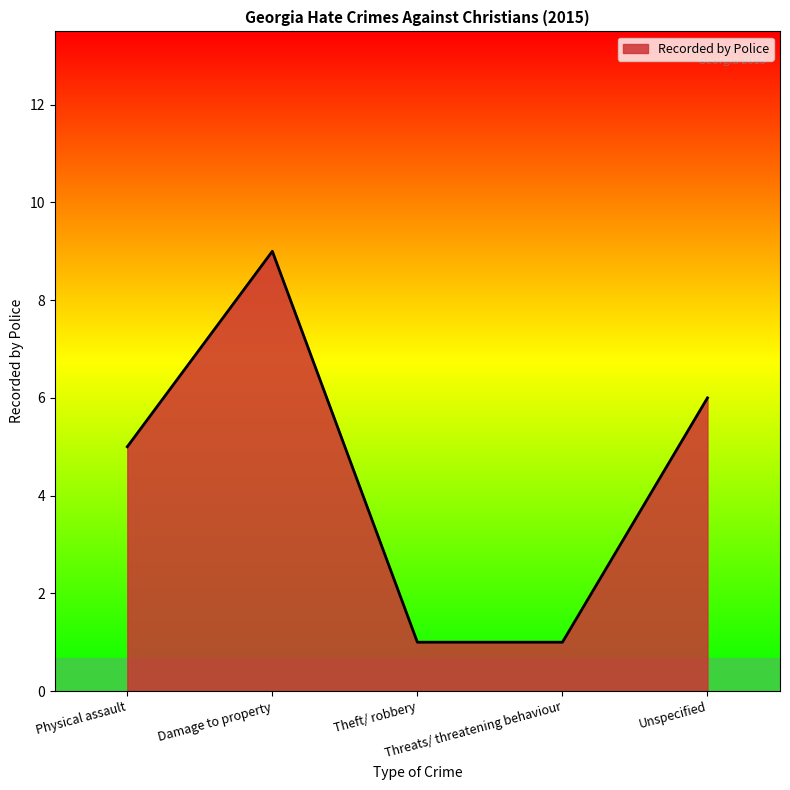

What is the greatest value displayed?

9